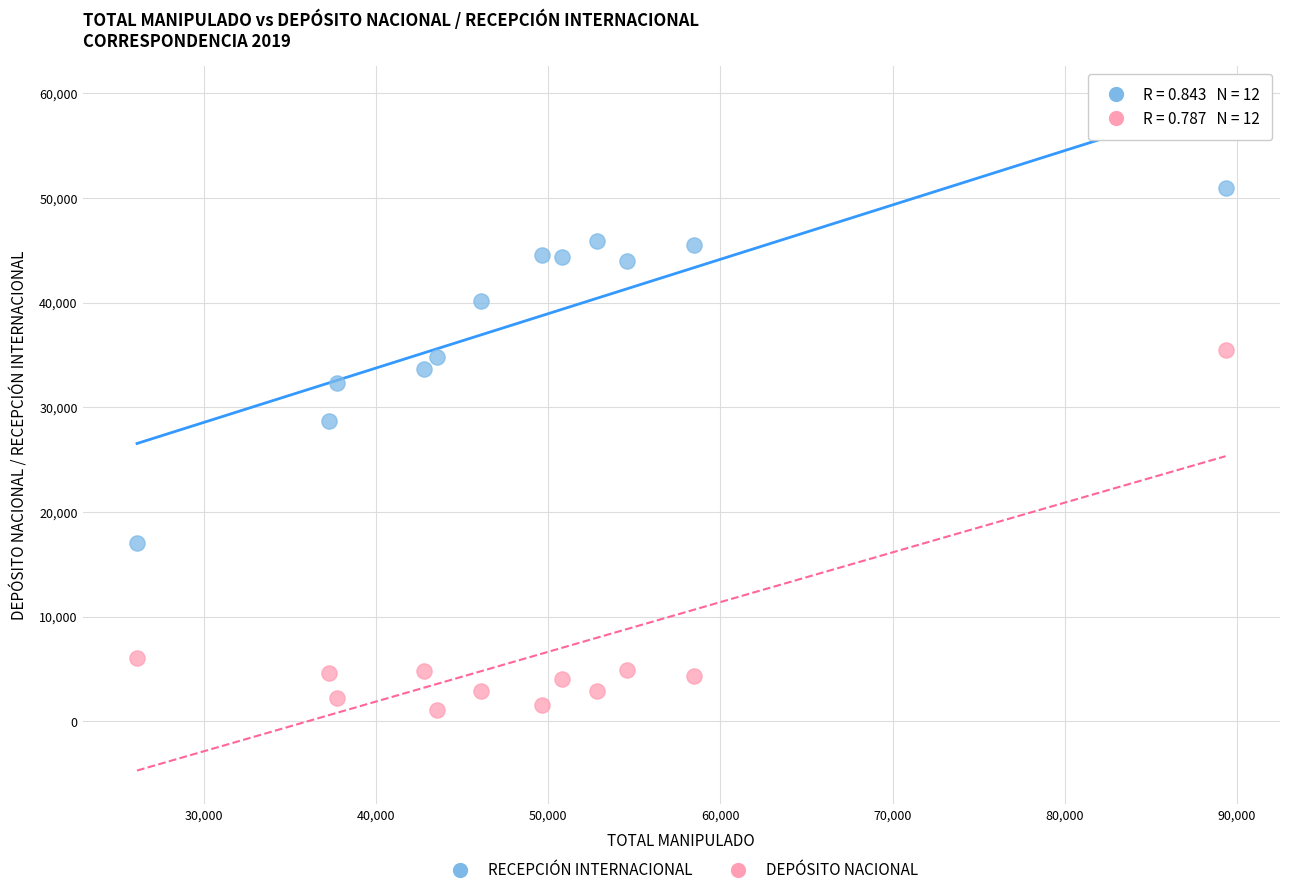

Across all data points, what is the range of Y values (max minus min)?

49974